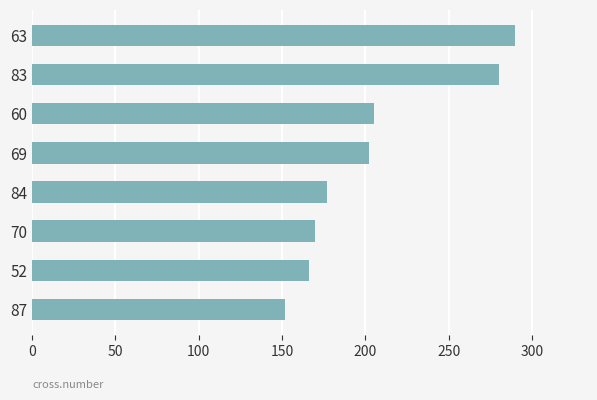

How many values are below 202?

4